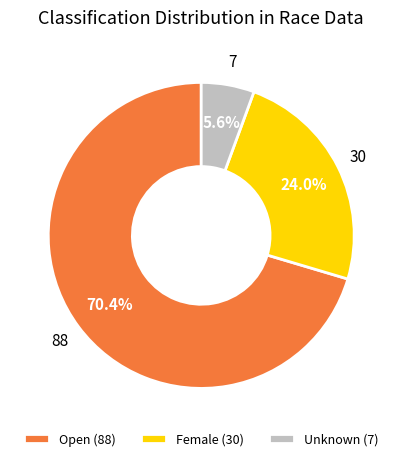

How many segments does this pie chart have?

3